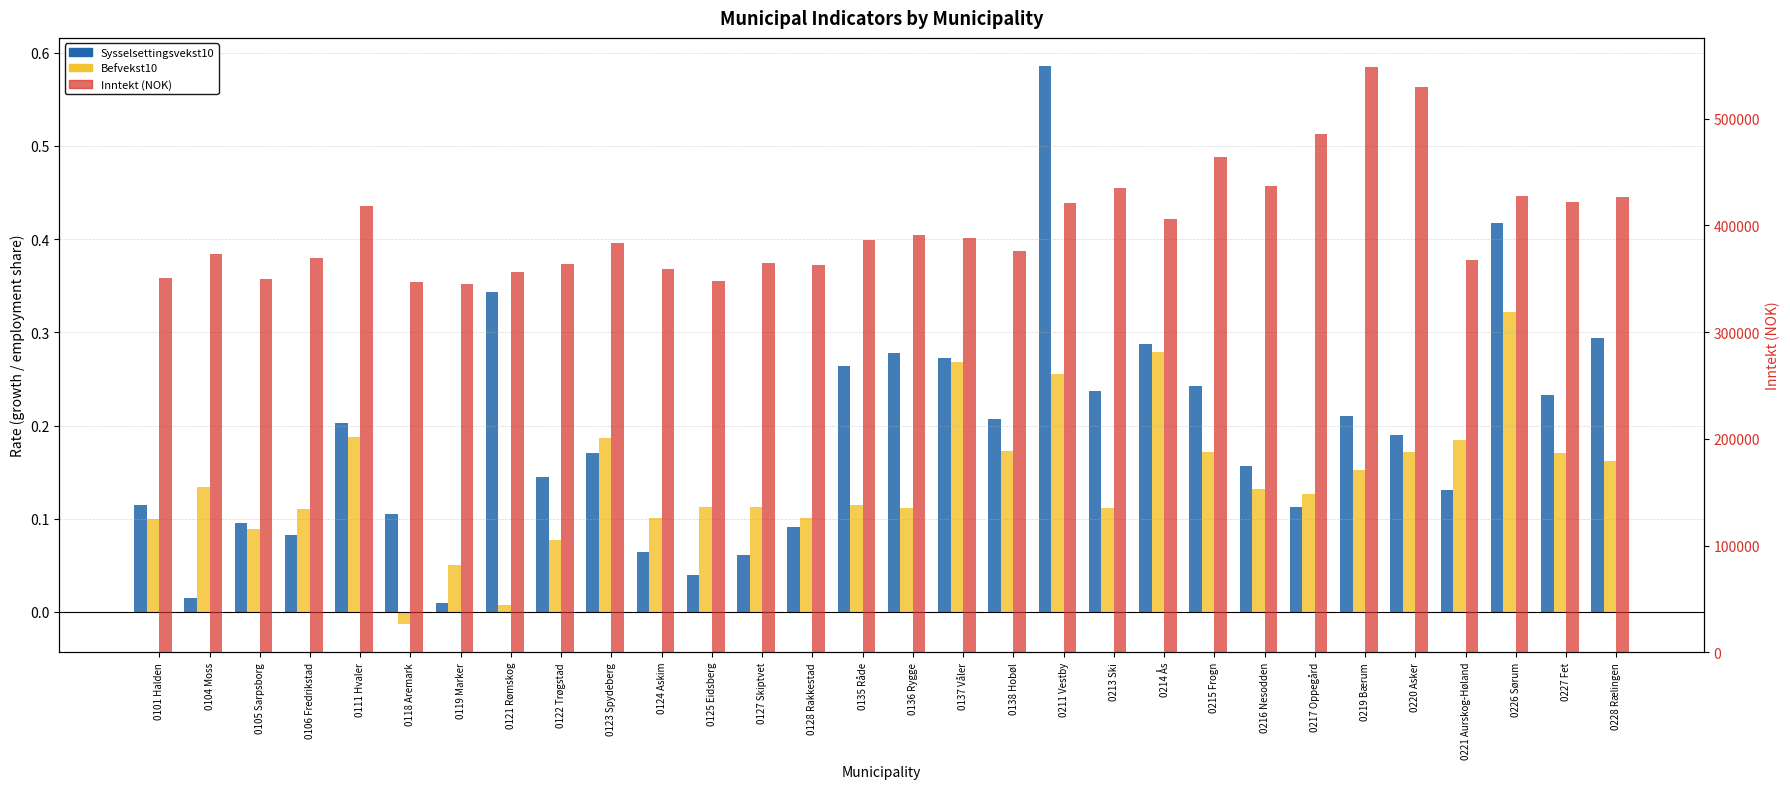

Between 0122 Trøgstad and 0136 Rygge, which series saw the biggest shift?

Inntekt (NOK)